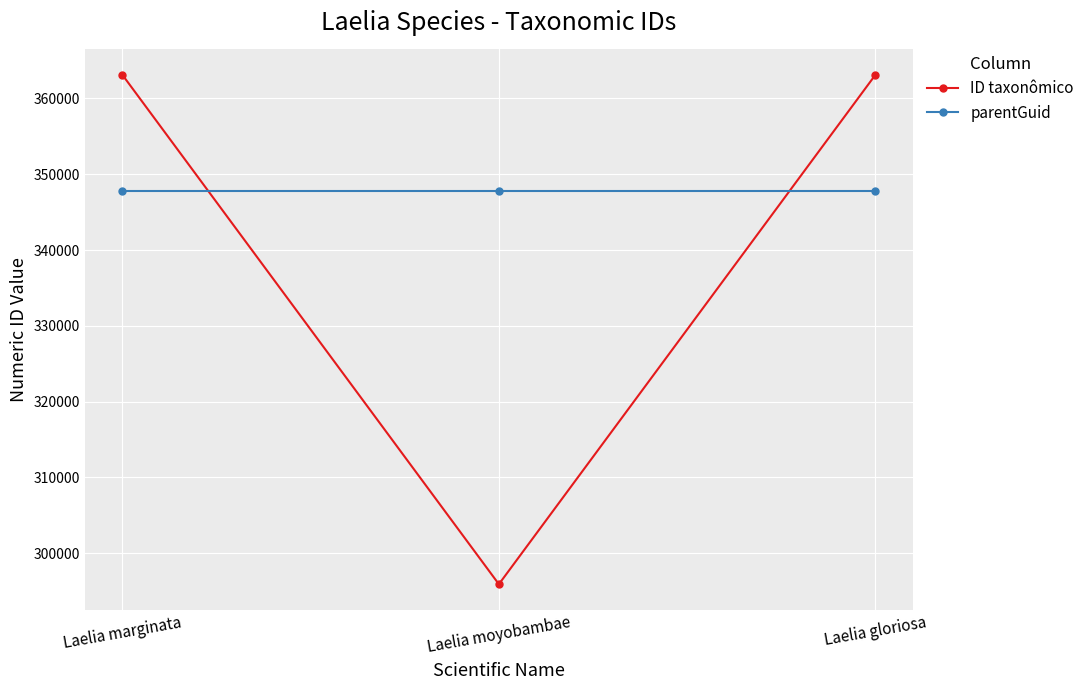

What is the minimum value shown in the chart?

295919